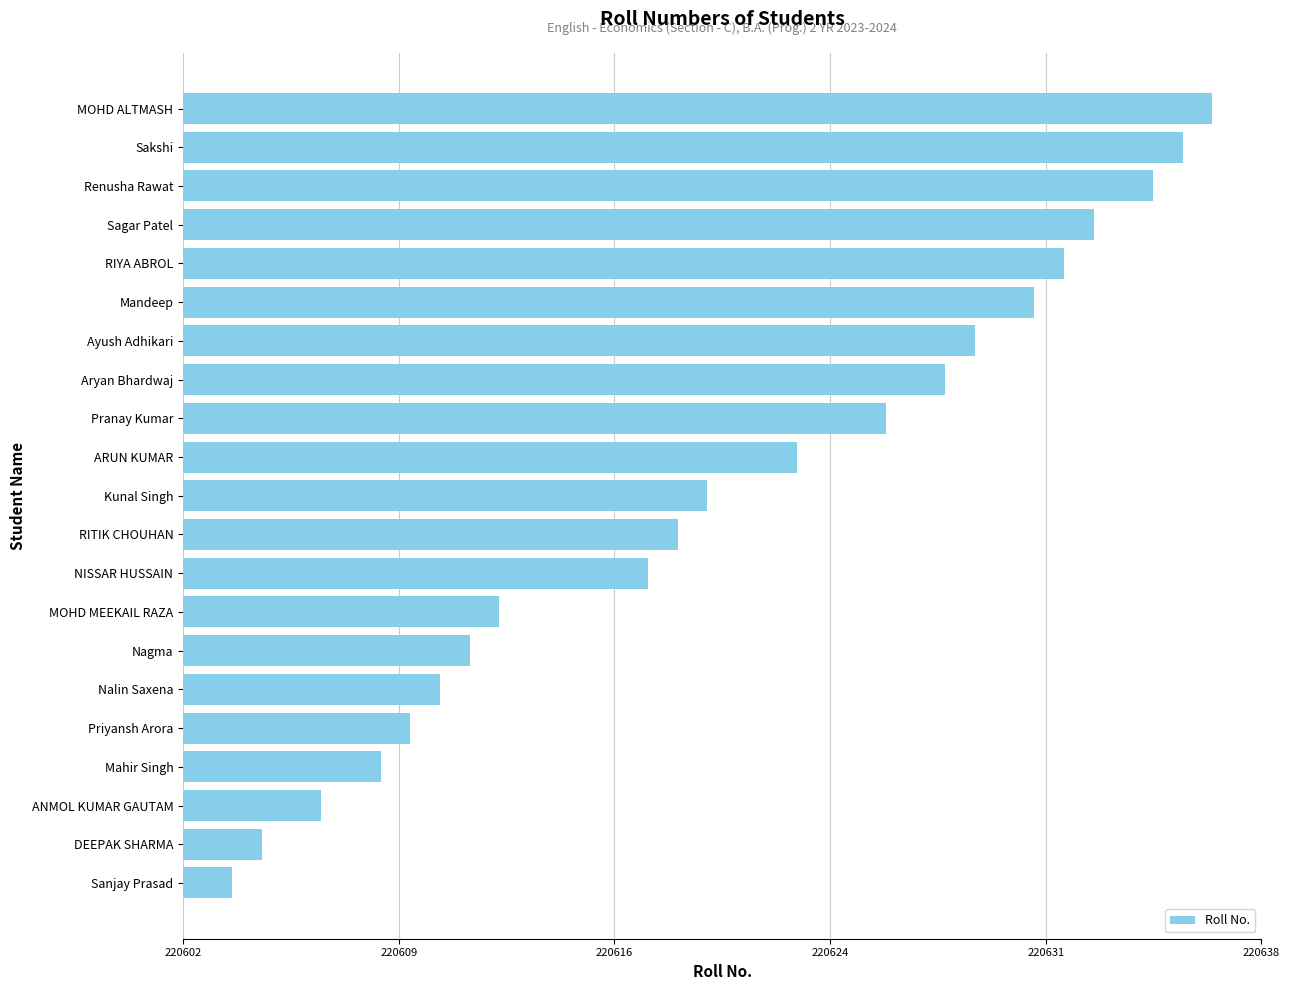

How many data points are less than 220620?

10